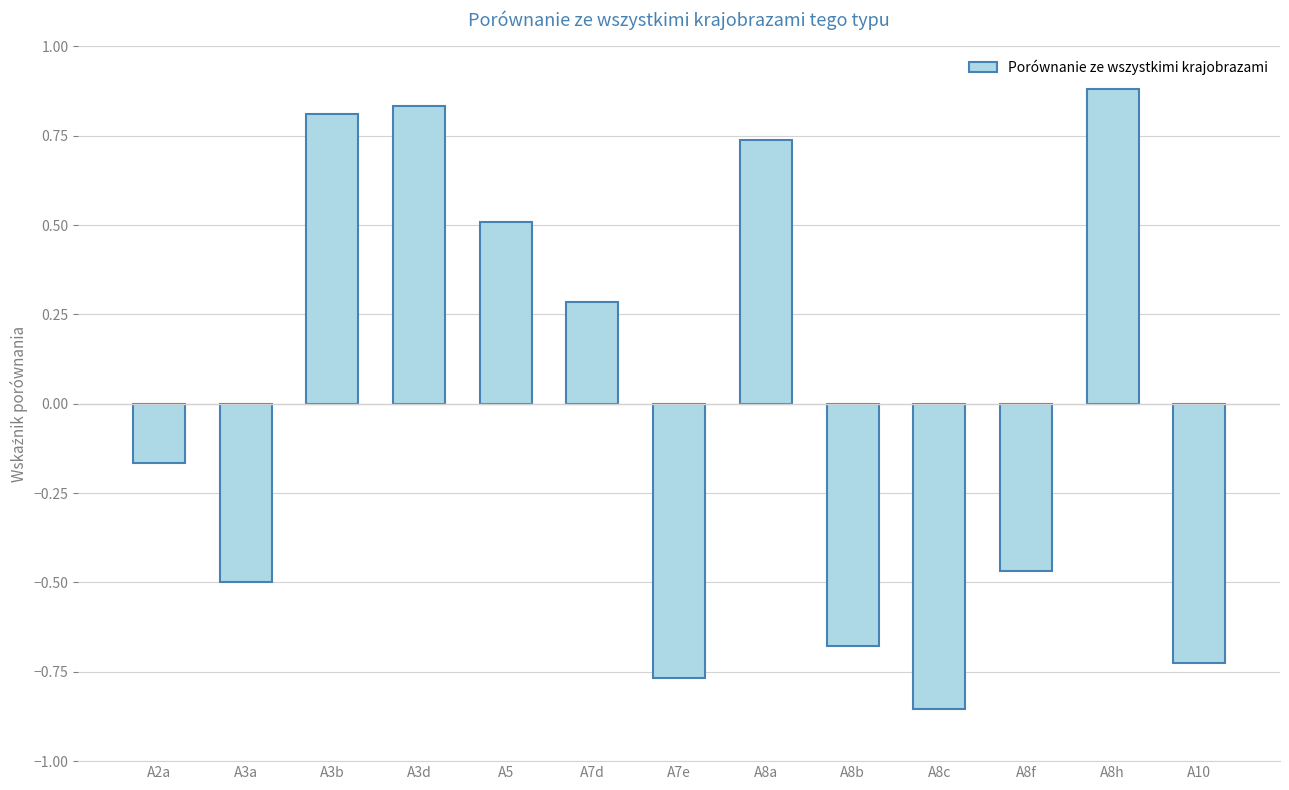

List the labels in order of value, smallest first.

A8c, A7e, A10, A8b, A3a, A8f, A2a, A7d, A5, A8a, A3b, A3d, A8h